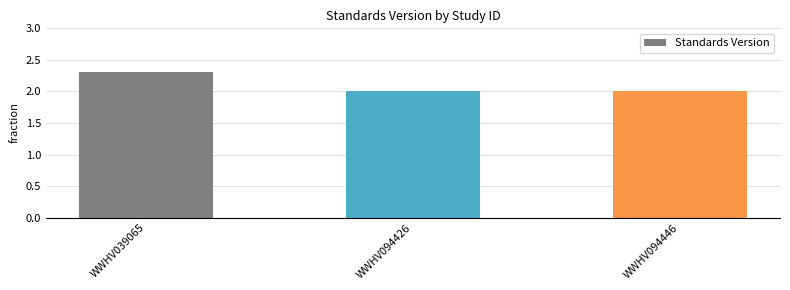

Which category has the highest value across all series?

WWHV039065